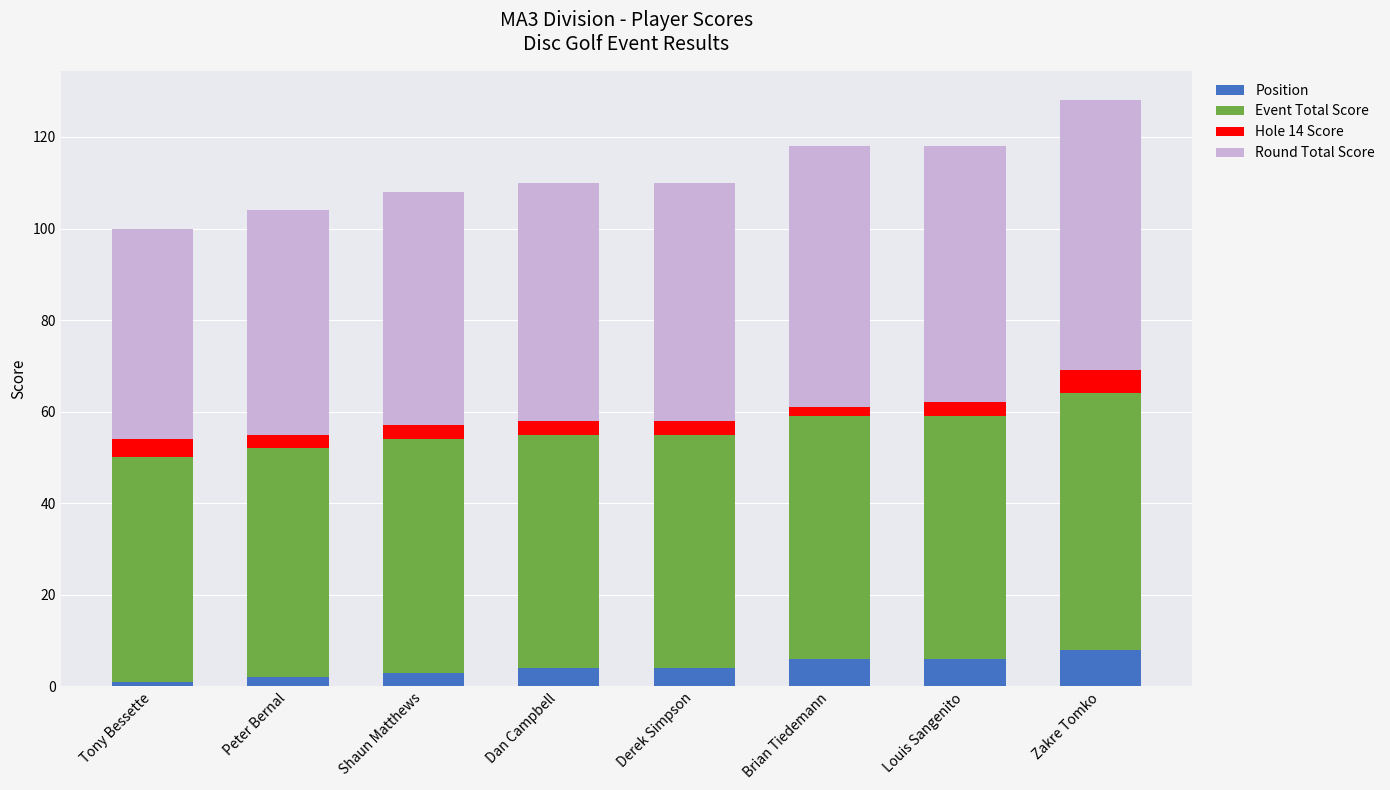

What is the total value across all series at Derek Simpson?

110